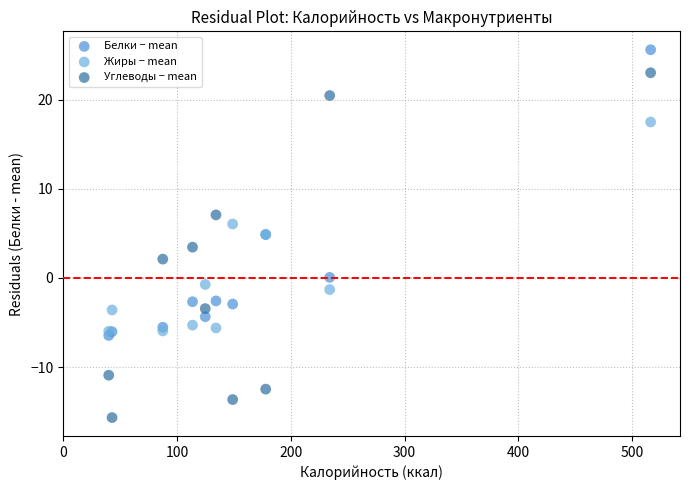

Which series has the widest spread of Y values?

Углеводы − mean